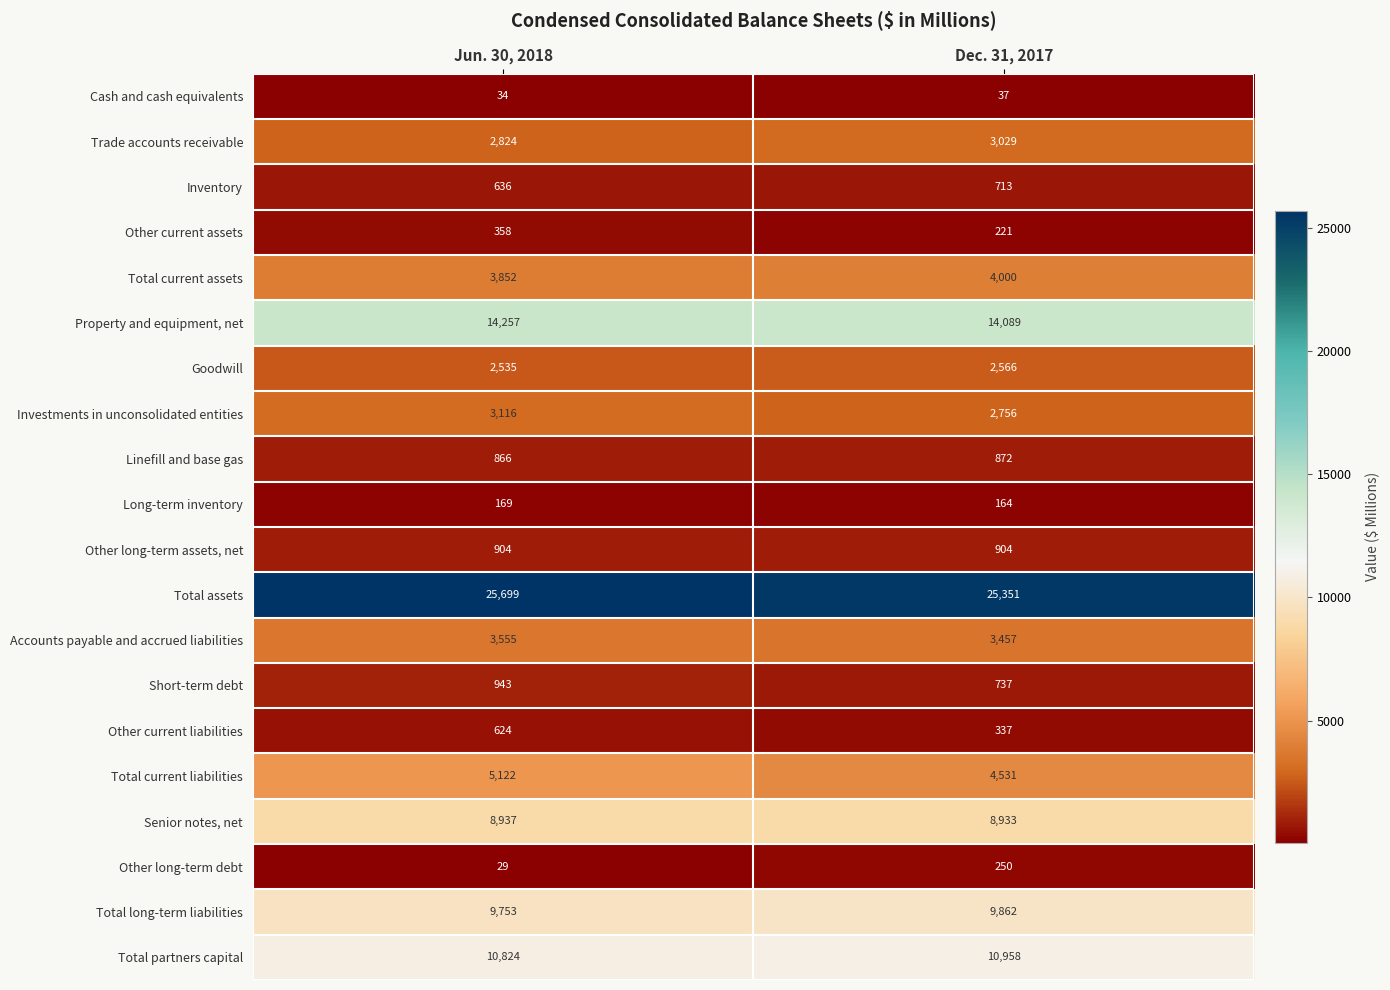

What is the sum of the Other long-term debt values at Jun. 30, 2018 and Dec. 31, 2017?

279